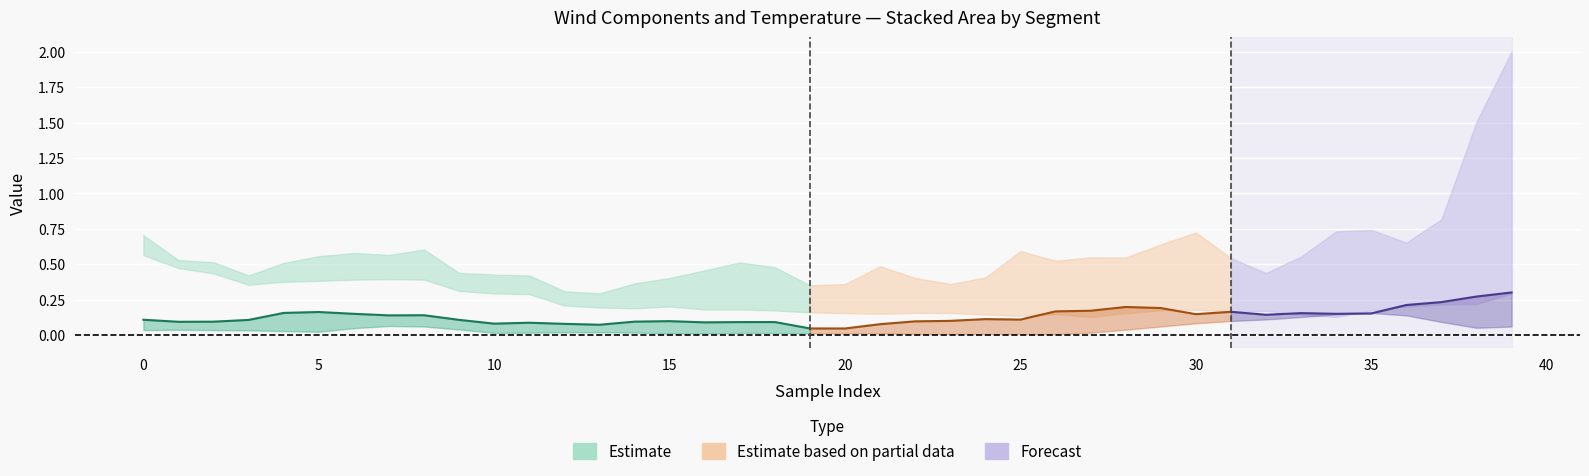

Between 19 and 15, which is larger?

15